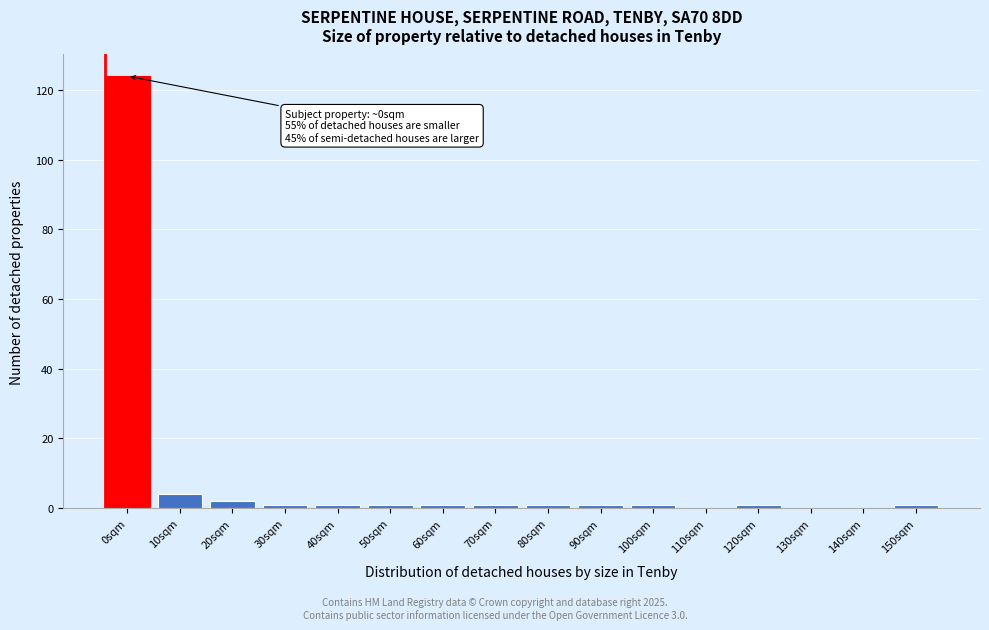

Reading left to right, list all the values displayed in this chart.

0sqm=124	10sqm=4	20sqm=2	30sqm=1	40sqm=1	50sqm=1	60sqm=1	70sqm=1	80sqm=1	90sqm=1	100sqm=1	110sqm=0	120sqm=1	130sqm=0	140sqm=0	150sqm=1